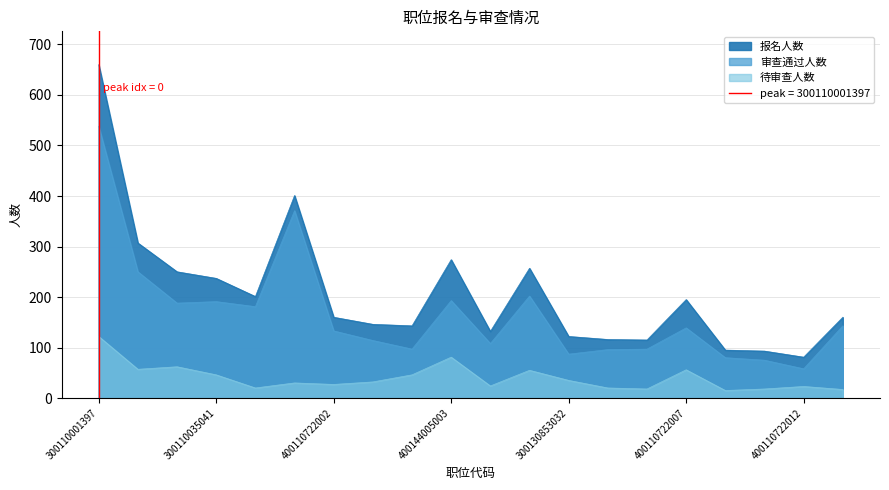

How many interior local peaks does the 报名人数 series have?

4